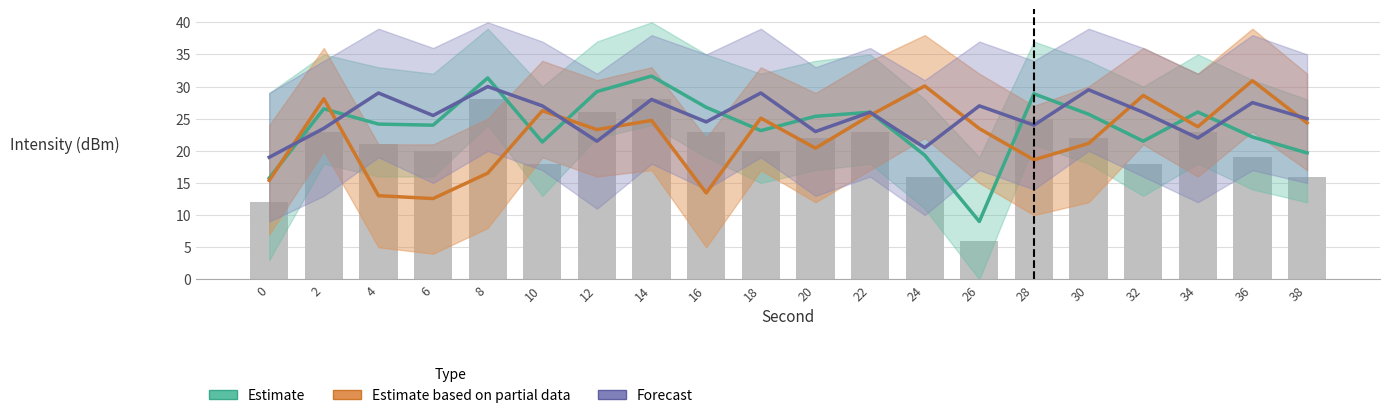

What is the total value across all series at 8?

77.9